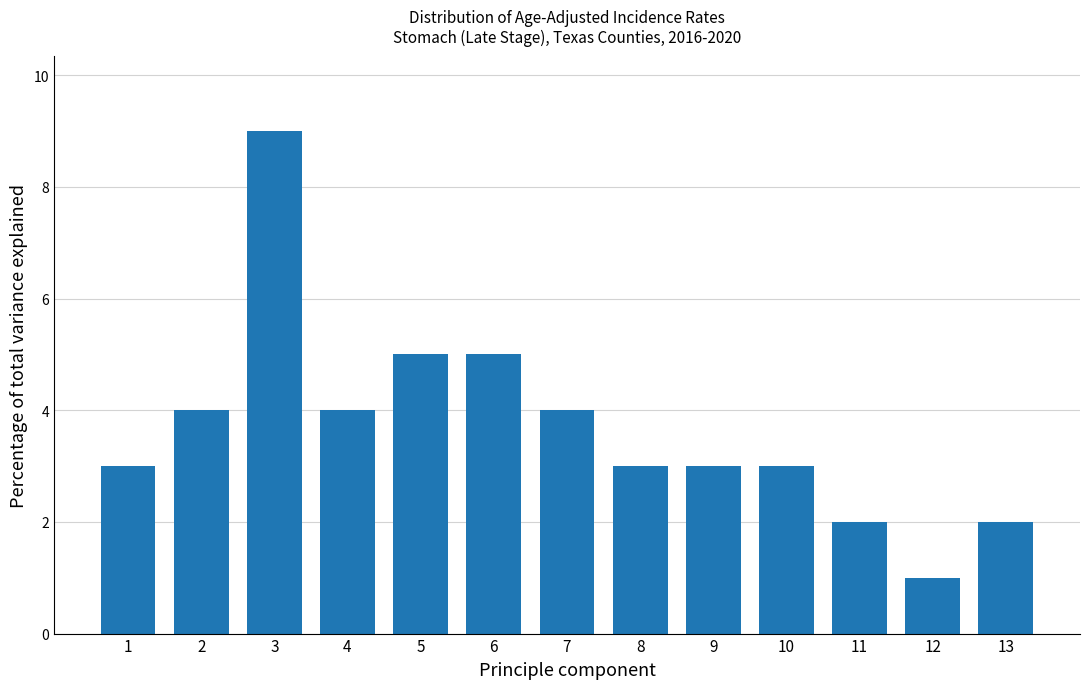

Reading left to right, list all the values displayed in this chart.

1=3	2=4	3=9	4=4	5=5	6=5	7=4	8=3	9=3	10=3	11=2	12=1	13=2